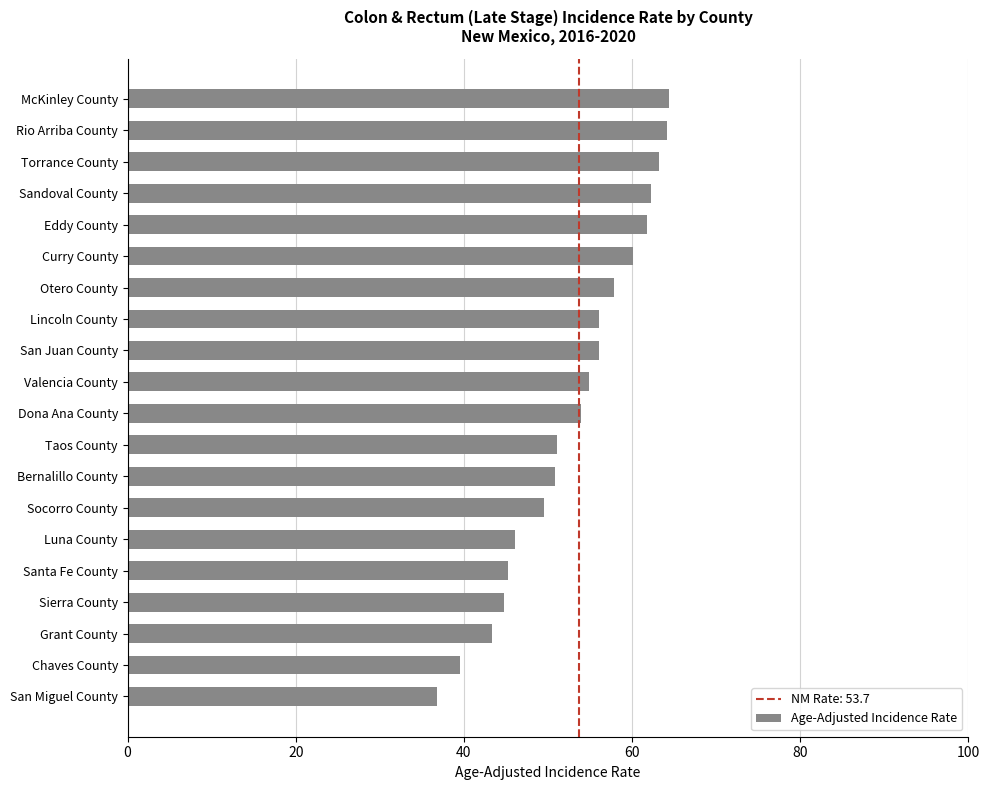

True or false: the data shows 57.8 at Otero County.

True